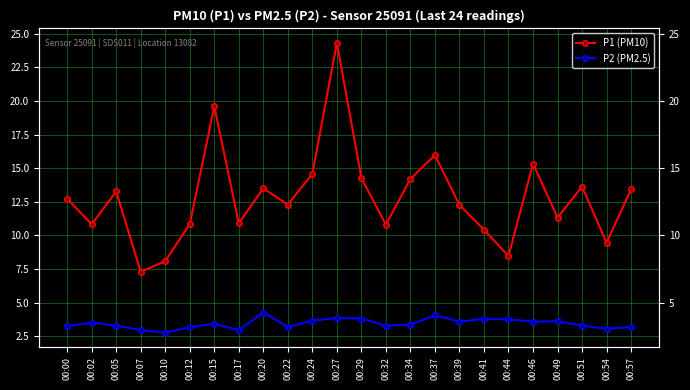

Reading right to left, transcribe all the data shown in this chart.

P1 (PM10): 00:57=13.4	00:54=9.5	00:51=13.6	00:49=11.3	00:46=15.3	00:44=8.5	00:41=10.4	00:39=12.3	00:37=16.0	00:34=14.2	00:32=10.8	00:29=14.3	00:27=24.3	00:24=14.6	00:22=12.3	00:20=13.5	00:17=10.9	00:15=19.6	00:12=10.8	00:10=8.1	00:07=7.3	00:05=13.3	00:02=10.8	00:00=12.7
P2 (PM2.5): 00:57=3.2	00:54=3.1	00:51=3.3	00:49=3.6	00:46=3.6	00:44=3.8	00:41=3.8	00:39=3.6	00:37=4.1	00:34=3.4	00:32=3.3	00:29=3.8	00:27=3.9	00:24=3.7	00:22=3.2	00:20=4.3	00:17=3.0	00:15=3.4	00:12=3.2	00:10=2.8	00:07=3.0	00:05=3.3	00:02=3.5	00:00=3.3